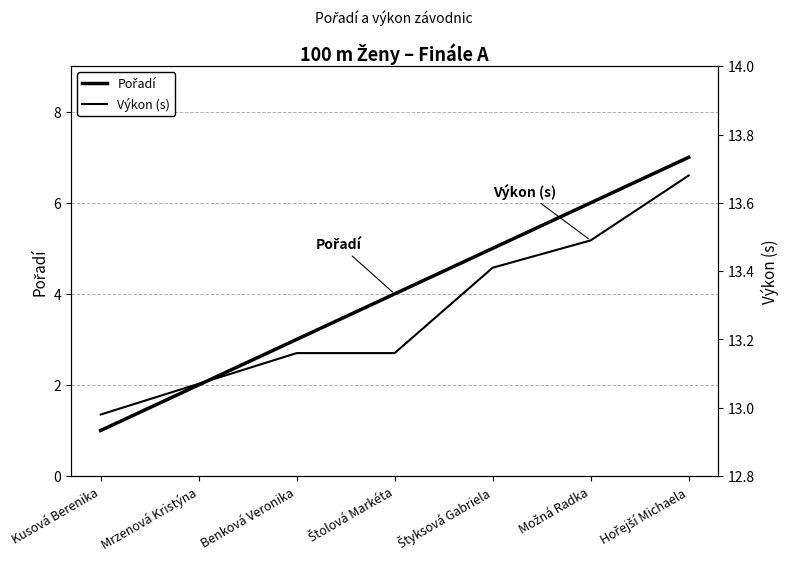

How many values in the Pořadí series are below 4?

3